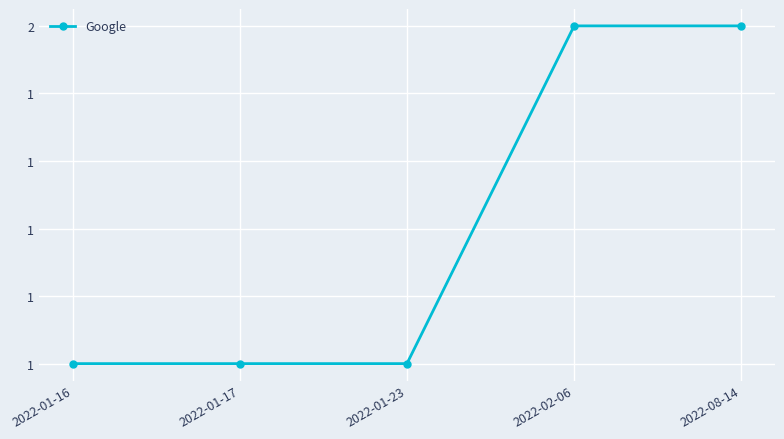

List the labels in order of value, smallest first.

2022-01-16, 2022-01-17, 2022-01-23, 2022-02-06, 2022-08-14